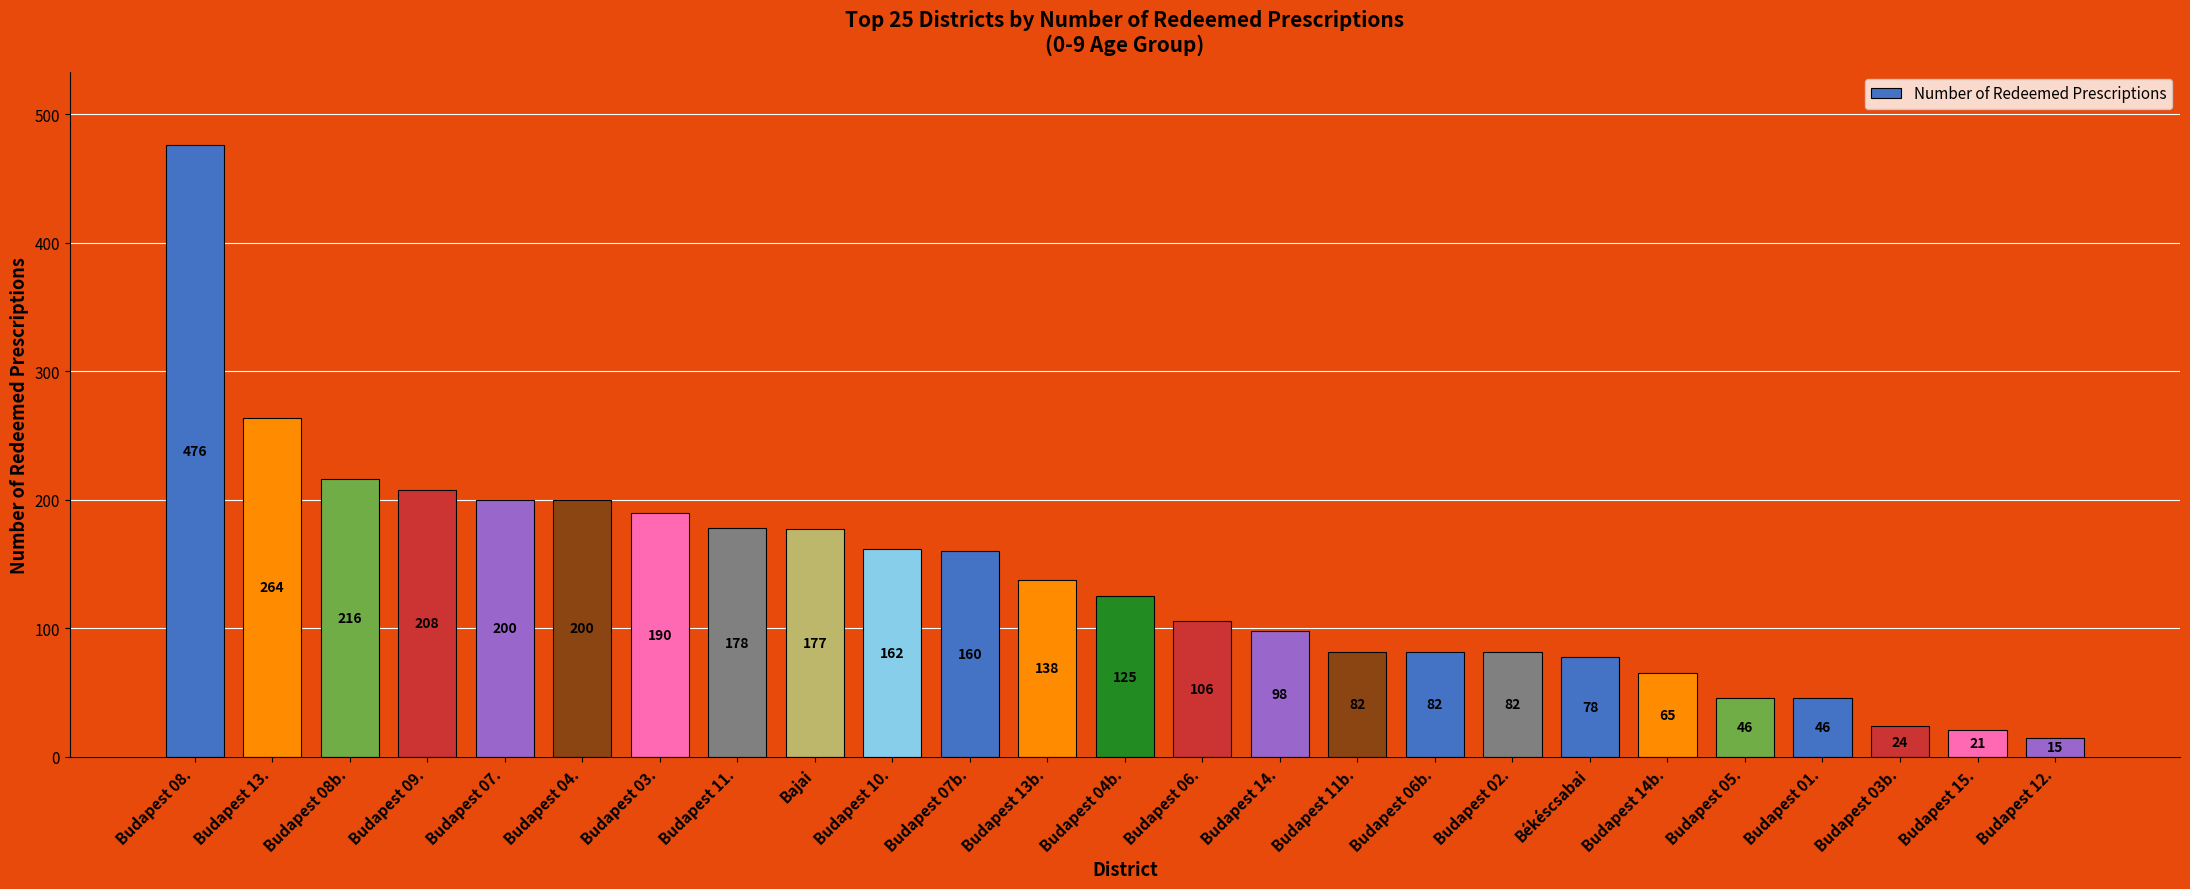

What is the sum of all values?

3439